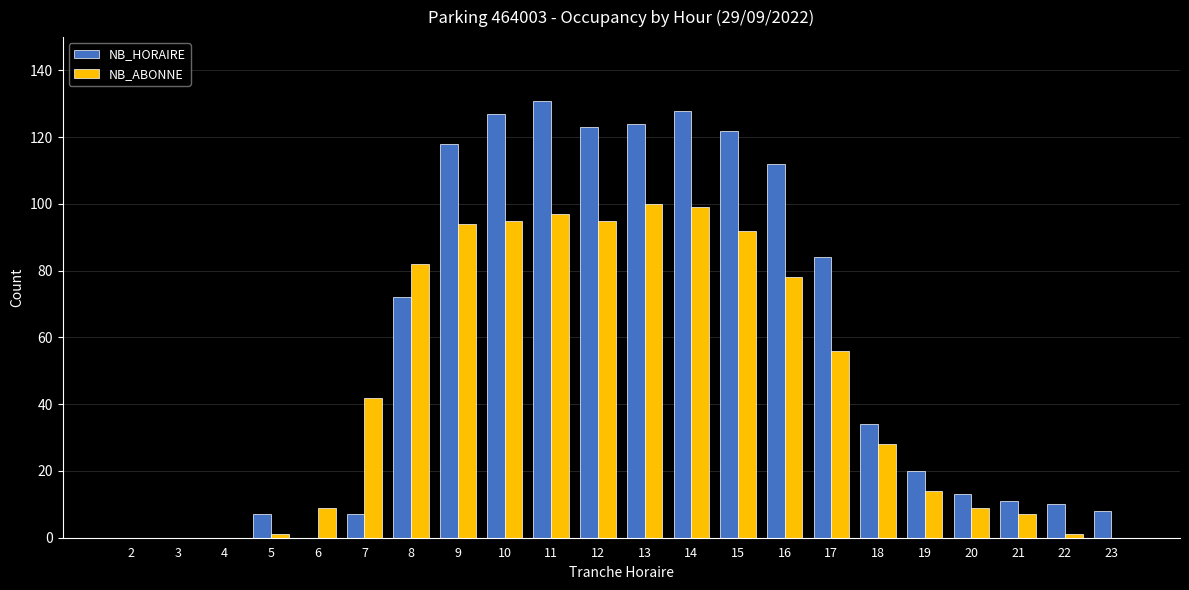

How many categories are shown in the chart?

22